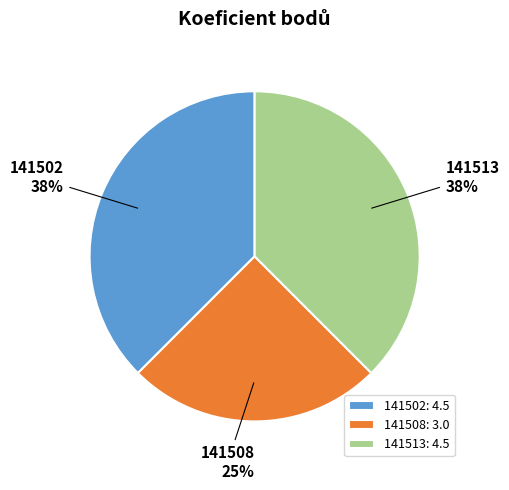

How many slices are in this pie chart?

3